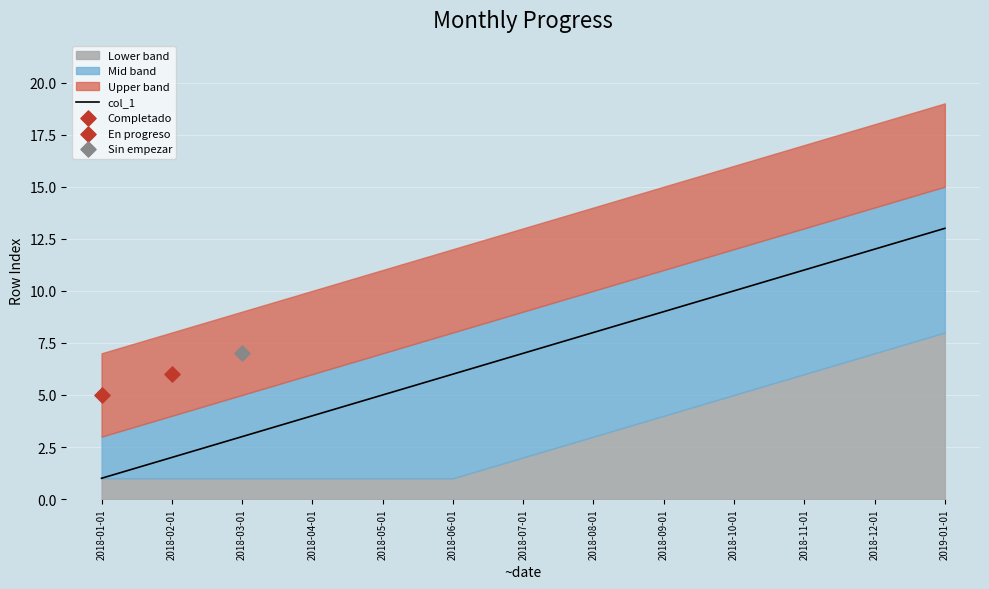

Which has a higher value, 2018-08-01 or 2018-07-01?

2018-08-01